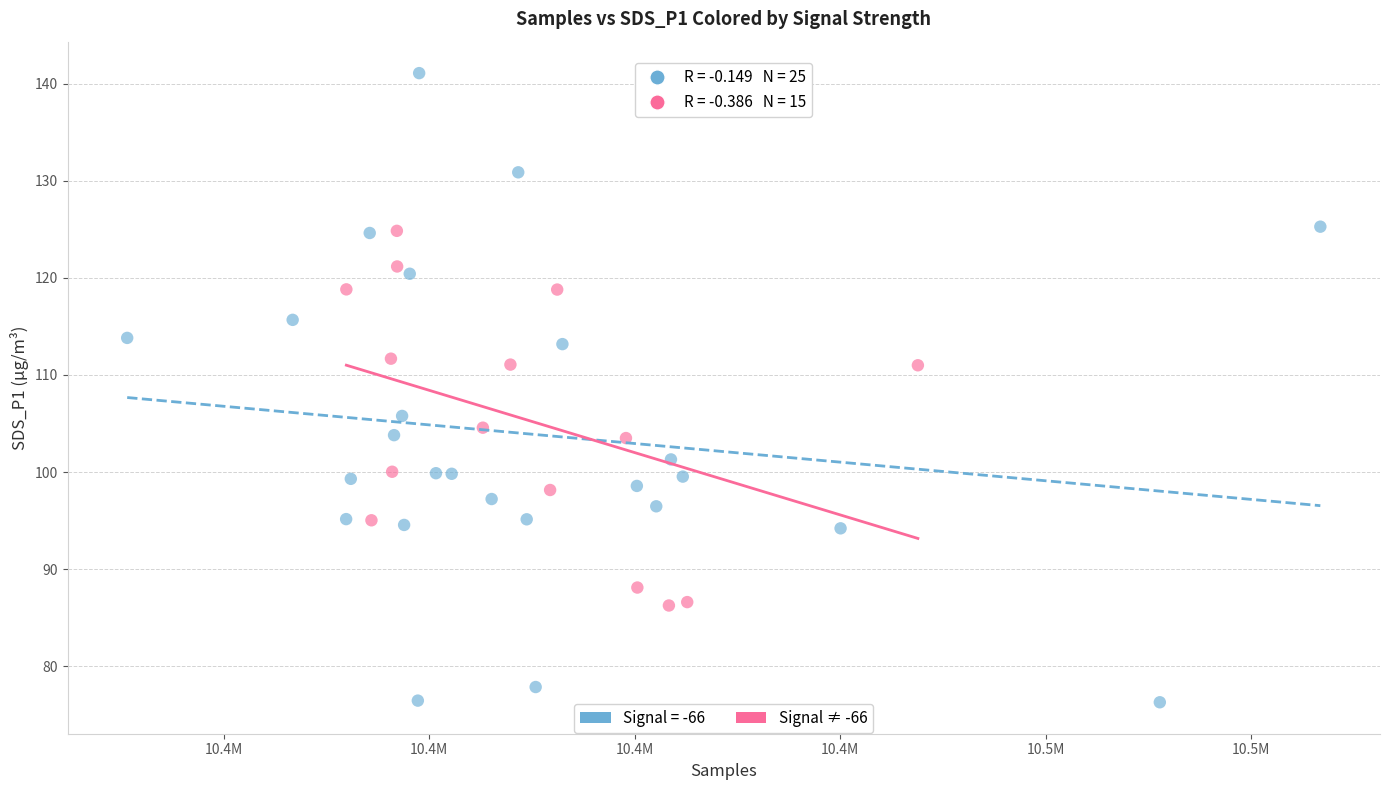

Which series reaches the maximum Y coordinate?

Signal = -66